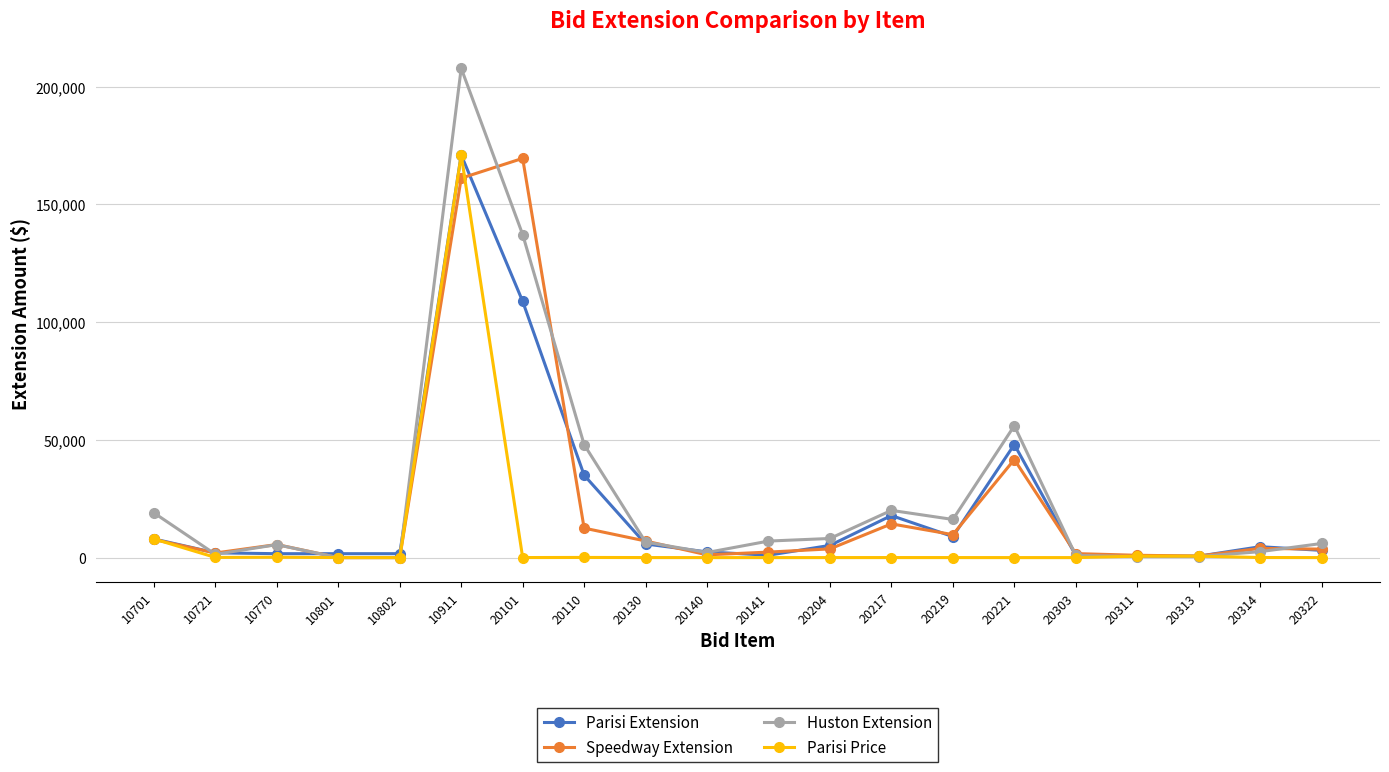

Between 20141 and 20221, which series saw the biggest shift?

Huston Extension